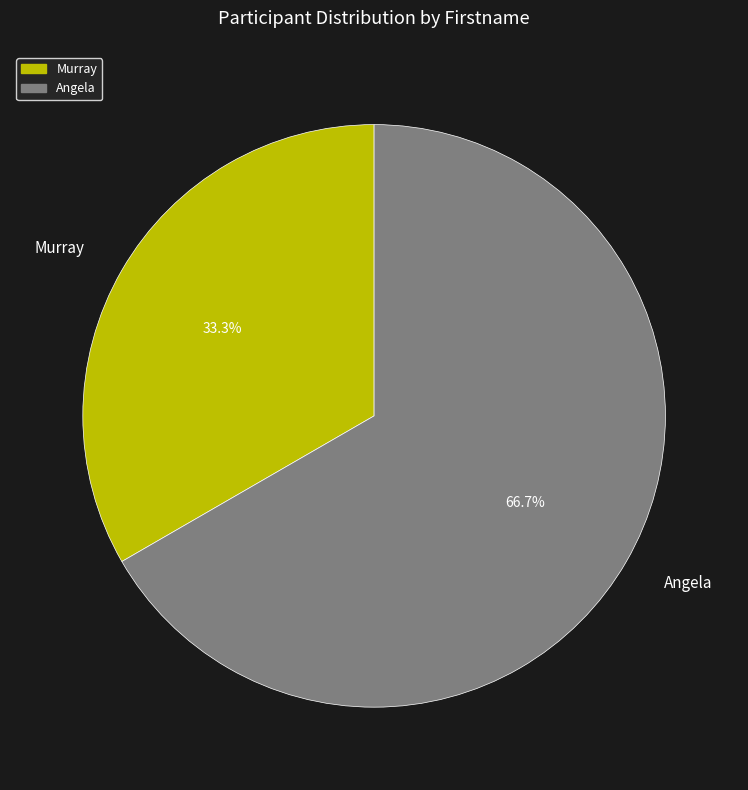

Is it true that Angela is 67% of the pie?

True